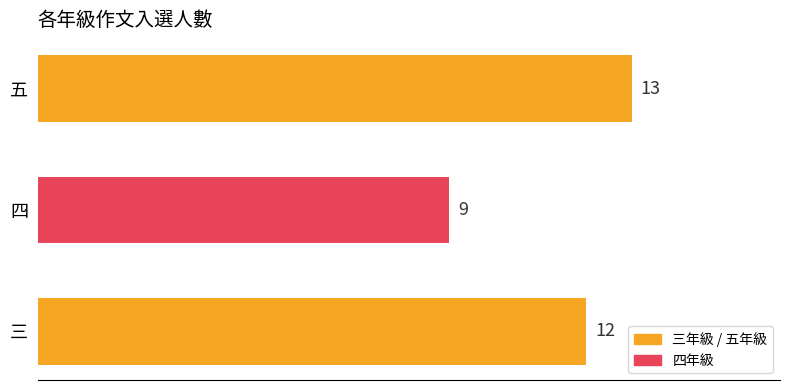

Which has a higher value, 五 or 三?

五